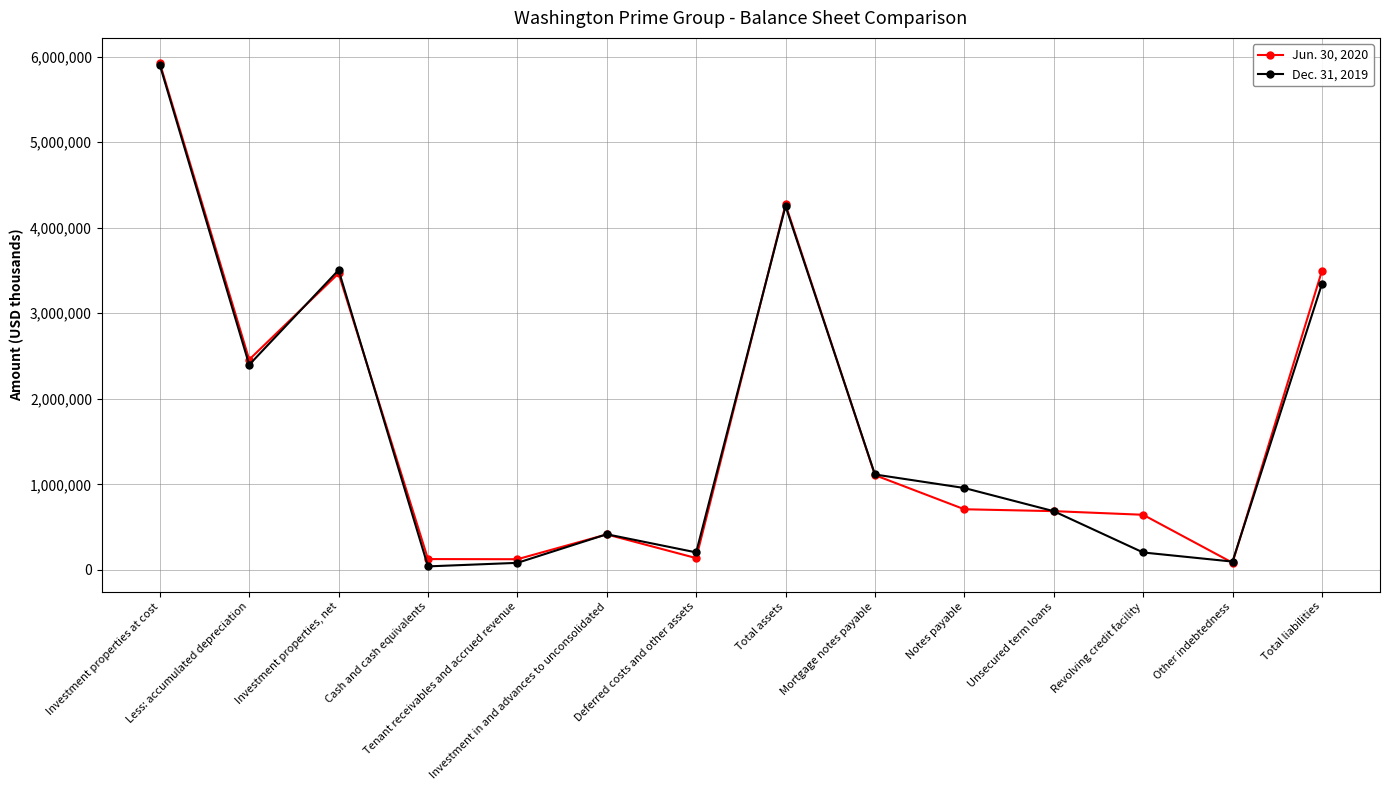

Where is the first local minimum for Jun. 30, 2020?

Less: accumulated depreciation